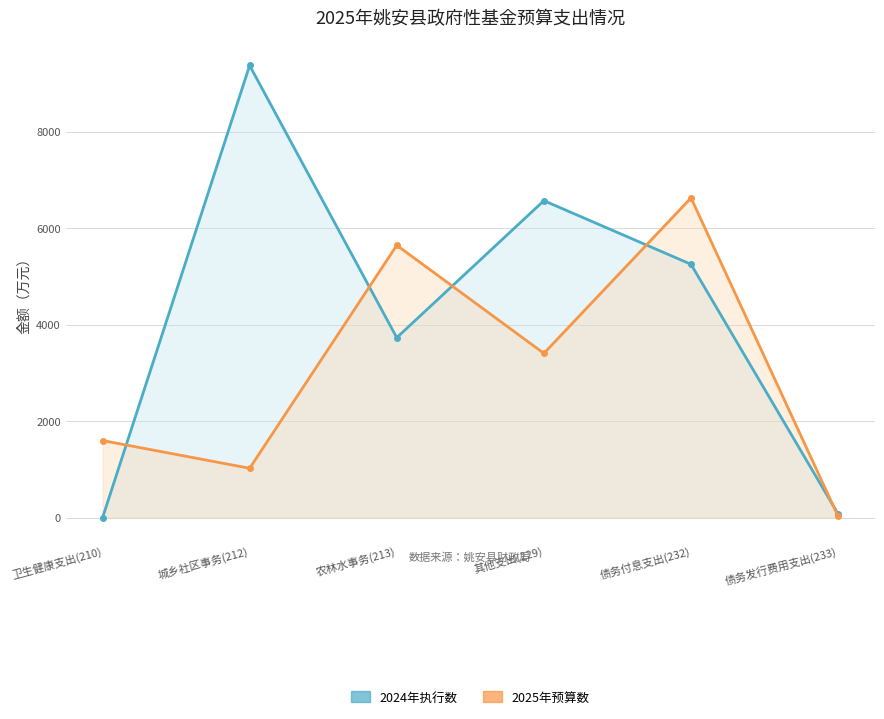

Reading left to right, what are all the values shown in this chart?

2024年执行数: 0	9367	3731	6568	5250	78
2025年预算数: 1600	1026	5644	3406	6625	31